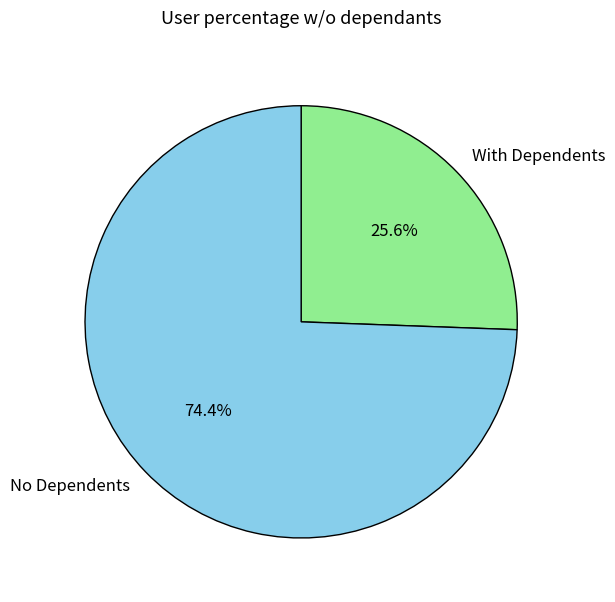

How many slices are in this pie chart?

2